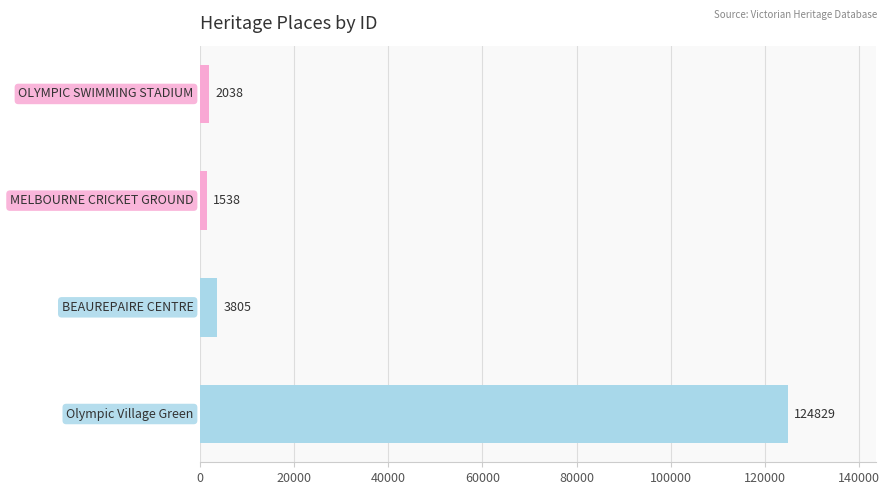

What is the difference between the maximum and minimum values?

123291